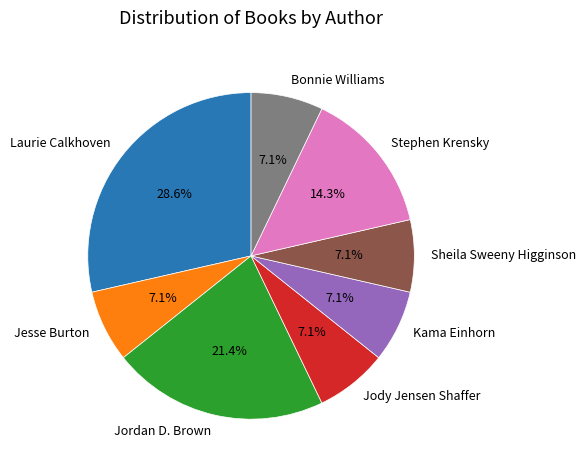

Combined, do Kama Einhorn and Jesse Burton account for over 50%?

No